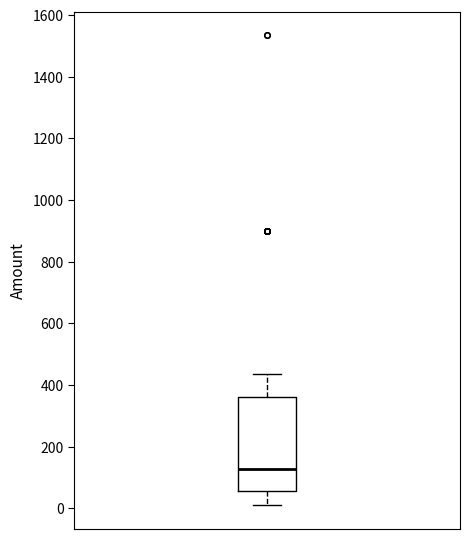

Where does the median line of the box sit on the y-axis? The values are not printed on the chart, so give them approximately, as read against the axis.

120